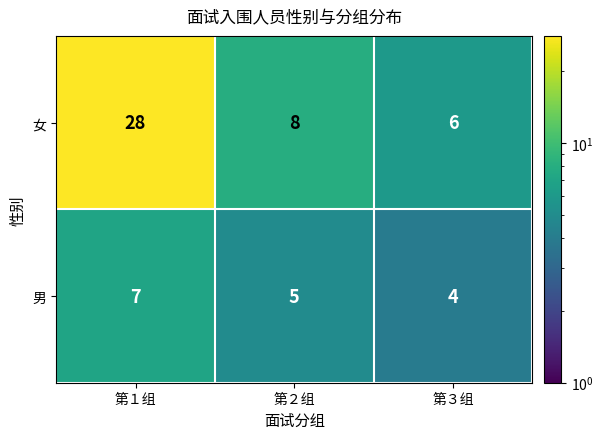

Reading left to right, transcribe all the data shown in this chart.

女: 28	8	6
男: 7	5	4